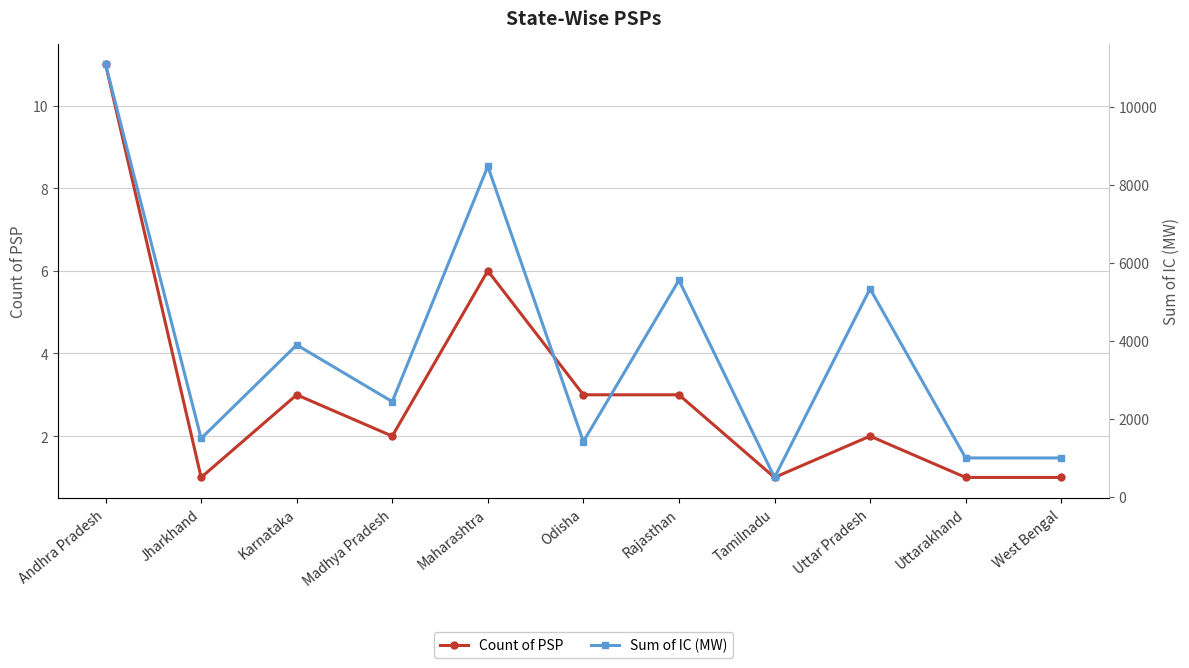

True or false: Sum of IC (MW) has a value of 2124 at Maharashtra.

False